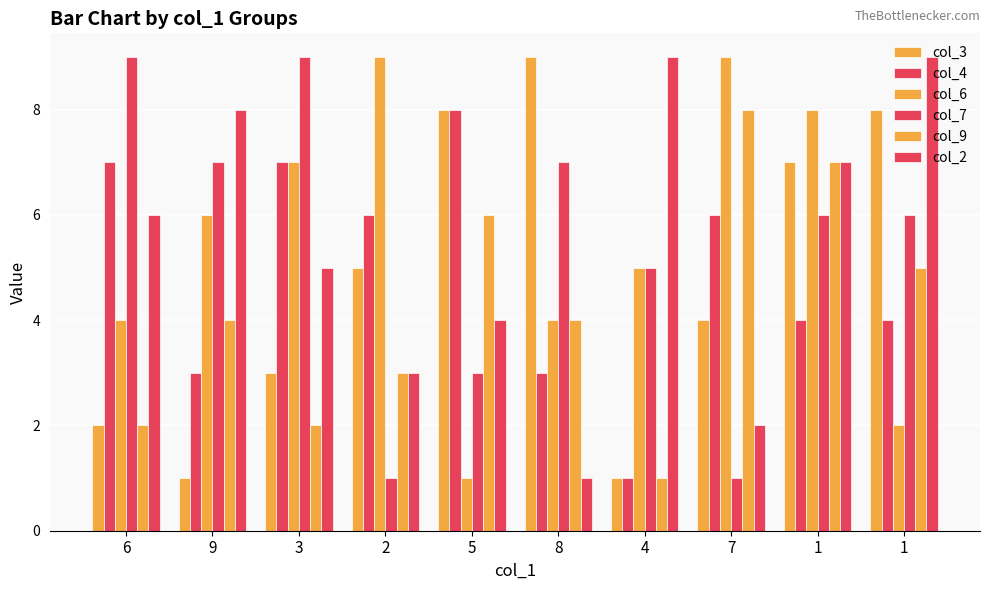

Are the bars grouped side by side (vs. stacked)?

Yes